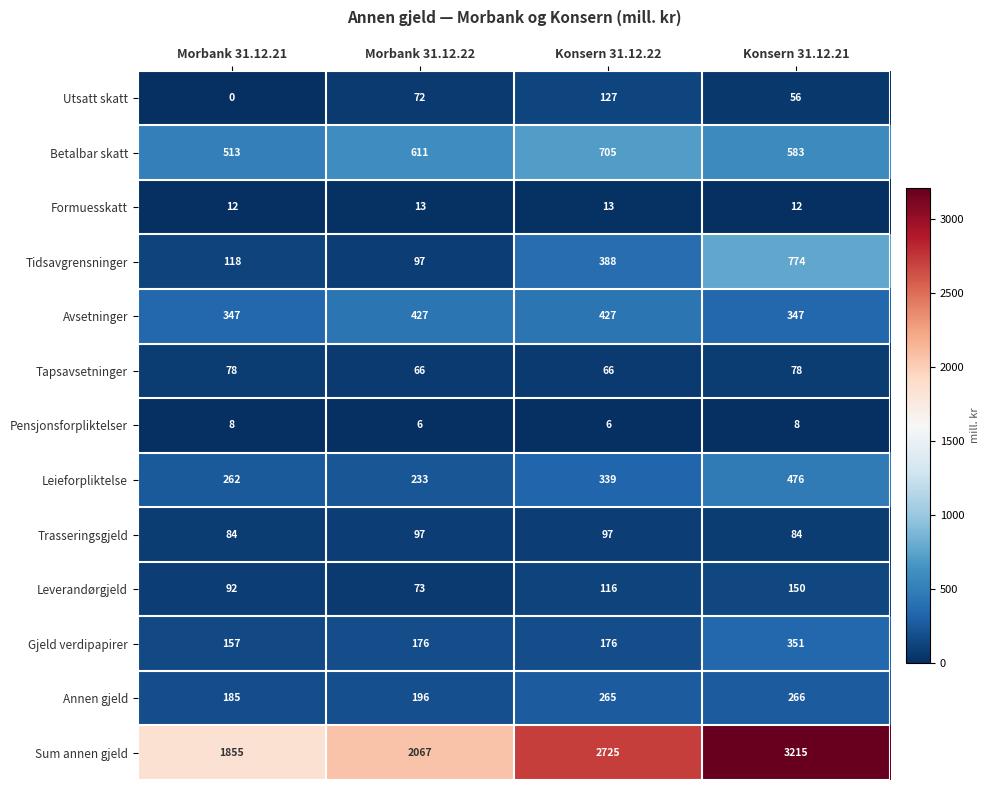

Rank the series by their maximum value, from lowest to highest.

Pensjonsforpliktelser, Formuesskatt, Tapsavsetninger, Trasseringsgjeld, Utsatt skatt, Leverandørgjeld, Annen gjeld, Gjeld verdipapirer, Avsetninger, Leieforpliktelse, Betalbar skatt, Tidsavgrensninger, Sum annen gjeld